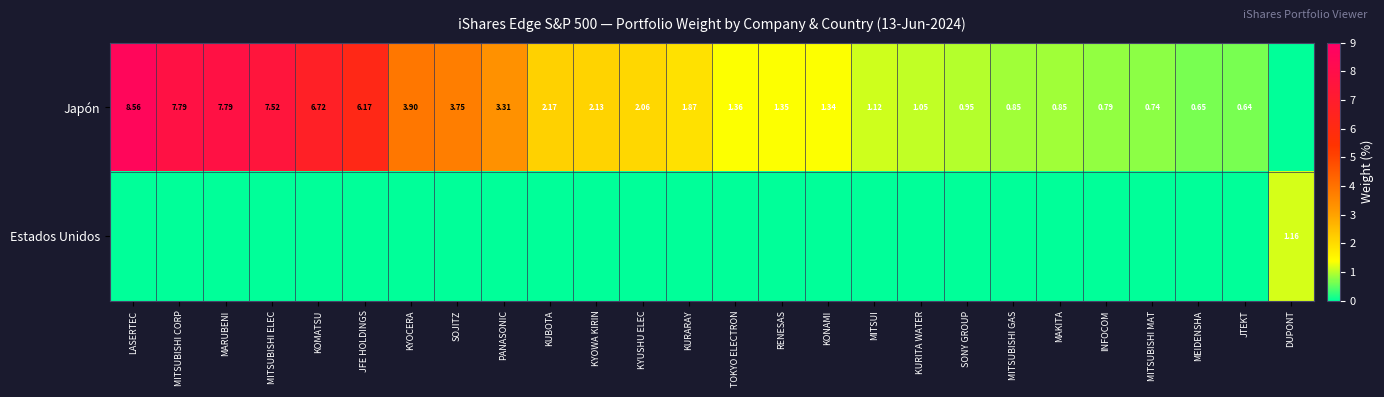

Where is Estados Unidos nearest to the value 0?

LASERTEC